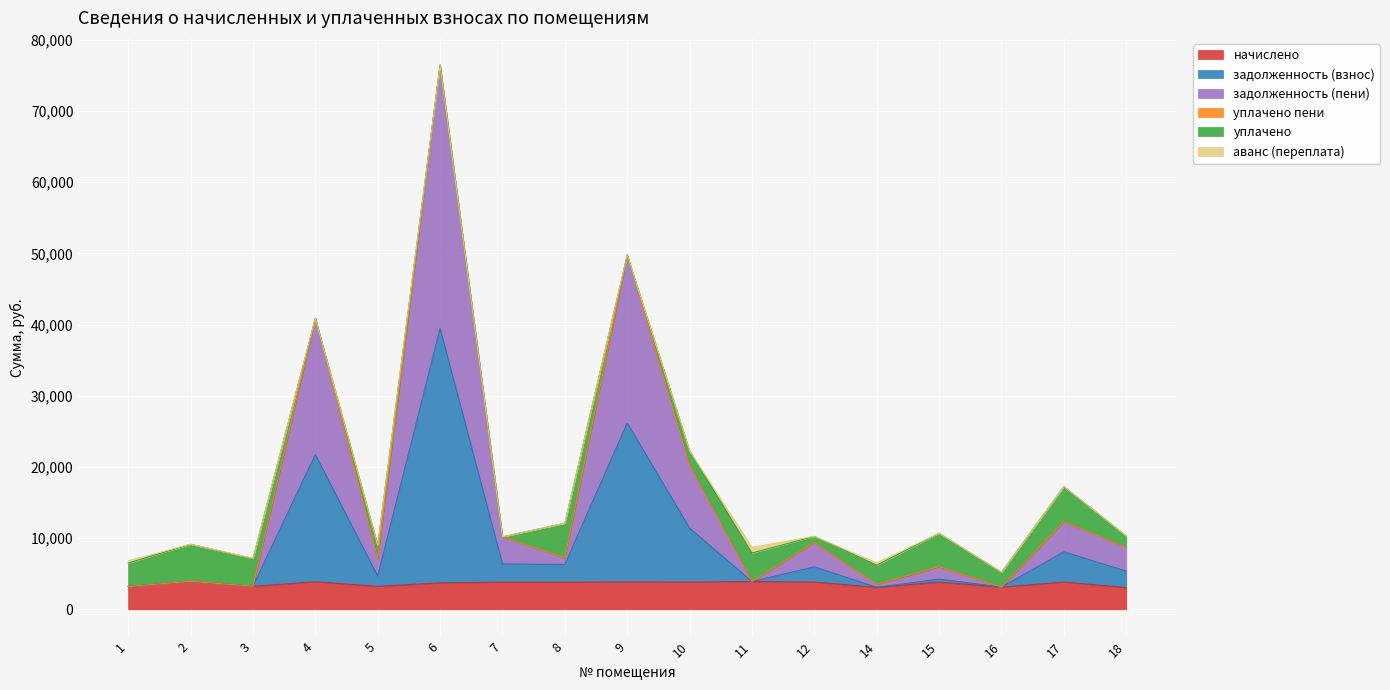

Is the value of задолженность (взнос) at 11 greater than the value of задолженность (пени) at 15?

No